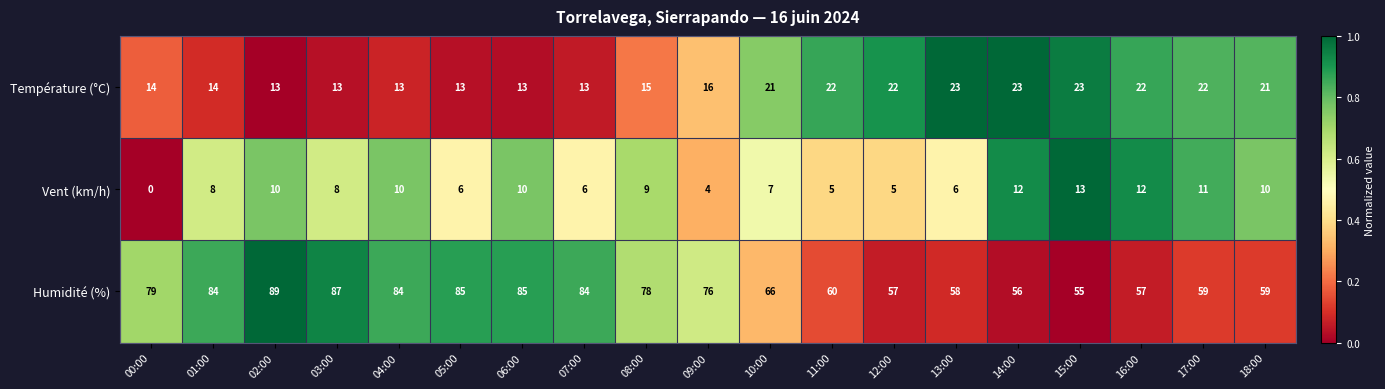

What is the total value across all series at 01:00?

106